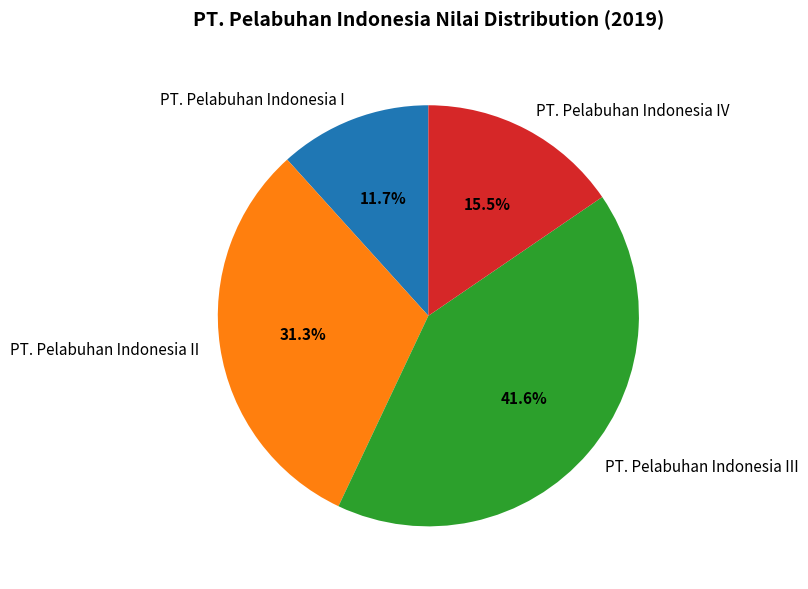

Is it true that PT. Pelabuhan Indonesia III is 42% of the pie?

True